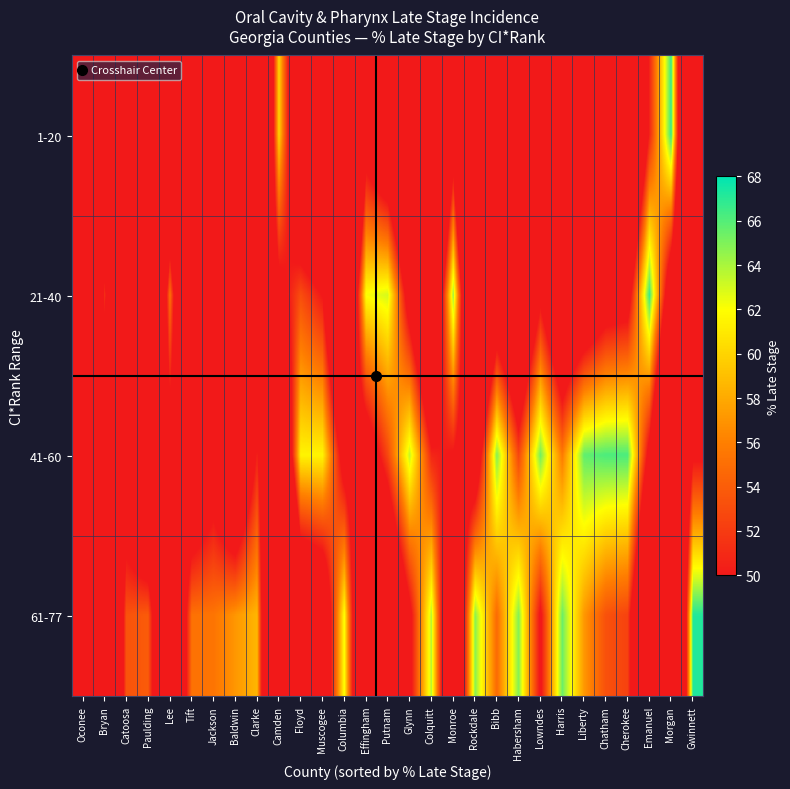

Between Oconee and Morgan, which series saw the biggest shift?

1-20